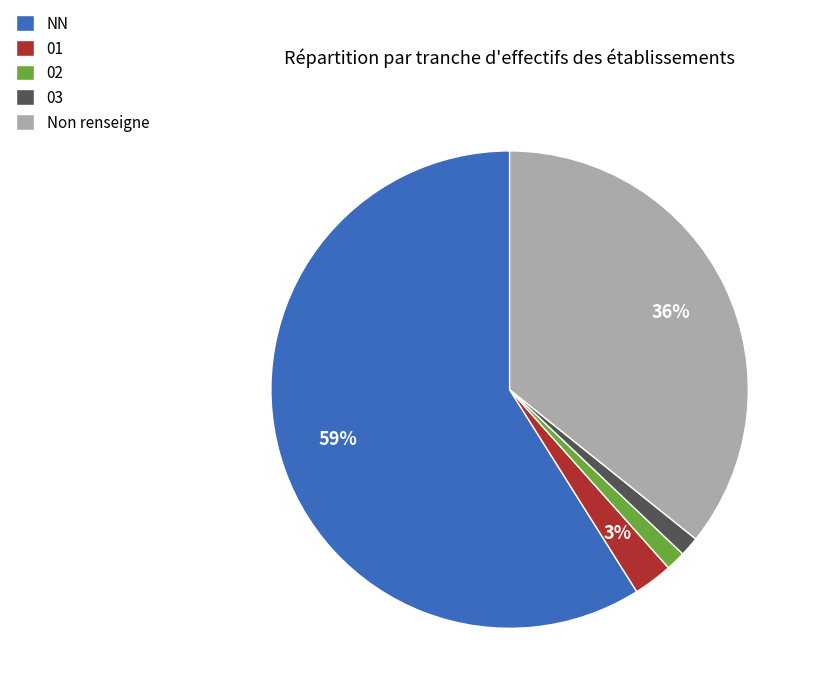

Is it true that 01 is 3% of the pie?

True